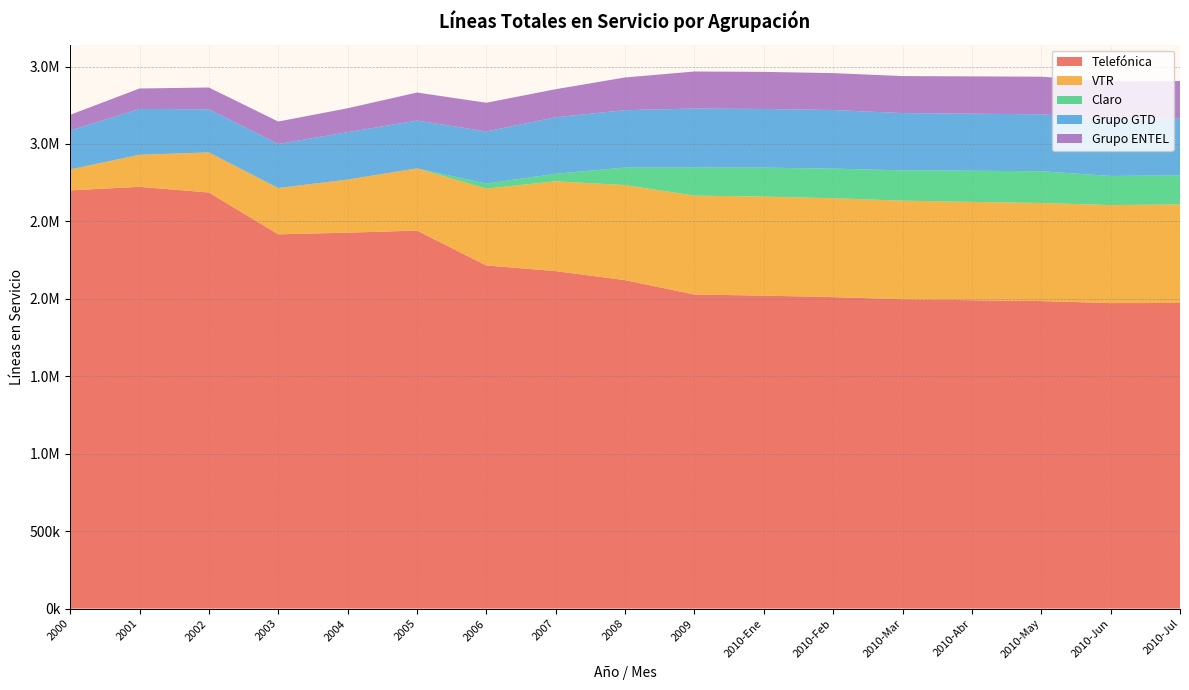

Reading left to right, transcribe all the data shown in this chart.

Telefónica: 2000=2700536	2001=2723310	2002=2686695	2003=2416779	2004=2427364	2005=2440827	2006=2215629	2007=2179205	2008=2120974	2009=2027995	2010-Ene=2020975	2010-Feb=2011337	2010-Mar=1997404	2010-Abr=1991196	2010-May=1985684	2010-Jun=1972717	2010-Jul=1973539
VTR: 2000=135500	2001=207063	2002=258923	2003=298597	2004=342893	2005=401690	2006=496092	2007=580038	2008=613604	2009=638653	2010-Ene=639298	2010-Feb=638610	2010-Mar=636554	2010-Abr=635113	2010-May=633136	2010-Jun=632893	2010-Jul=636011
Claro: 2000=0	2001=0	2002=0	2003=0	2004=0	2005=0	2006=32643	2007=48478	2008=113508	2009=181439	2010-Ene=186857	2010-Feb=191072	2010-Mar=195641	2010-Abr=201008	2010-May=205190	2010-Jun=188004	2010-Jul=187483
Grupo GTD: 2000=250644	2001=295803	2002=278546	2003=284493	2004=305964	2005=308710	2006=336607	2007=364835	2008=370090	2009=380699	2010-Ene=378804	2010-Feb=378261	2010-Mar=369859	2010-Abr=368165	2010-May=367654	2010-Jun=367849	2010-Jul=366946
Grupo ENTEL: 2000=101556	2001=132118	2002=140423	2003=145099	2004=154426	2005=180927	2006=185250	2007=181153	2008=211283	2009=239210	2010-Ene=239624	2010-Feb=238217	2010-Mar=238960	2010-Abr=240959	2010-May=242752	2010-Jun=242712	2010-Jul=242764